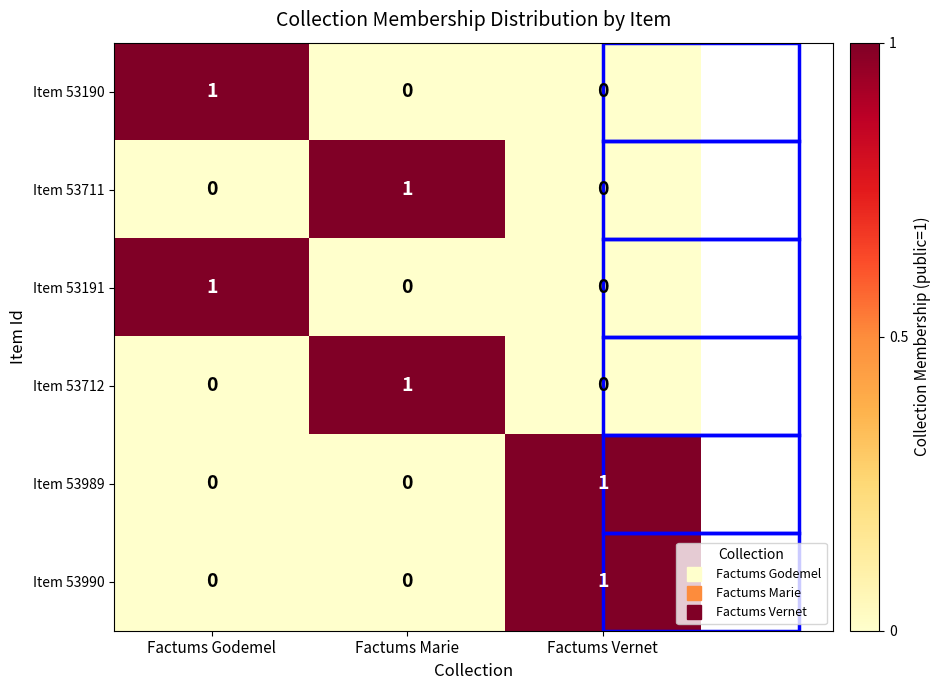

At which label does Item 53190 reach its peak?

Factums Godemel